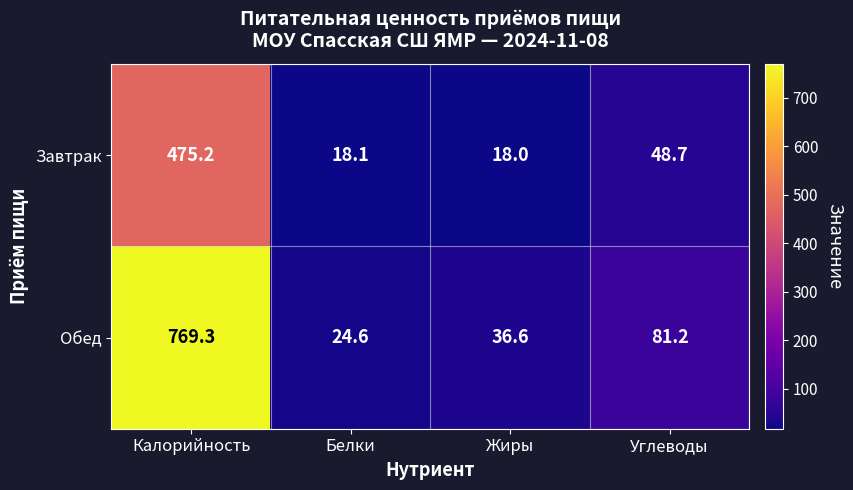

Read the Обед value at Белки.

24.6